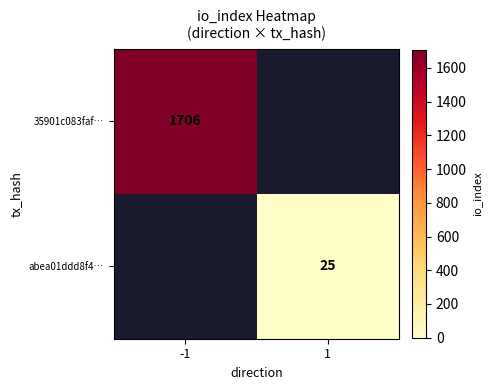

True or false: abea01ddd8f4… has a value of 15 at 1.

False